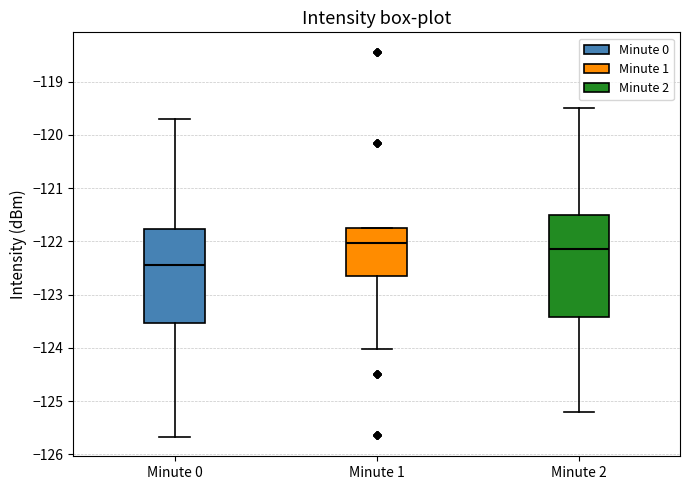

Comparing the boxes themselves (not the whiskers), which one is the tallest?

Minute 2